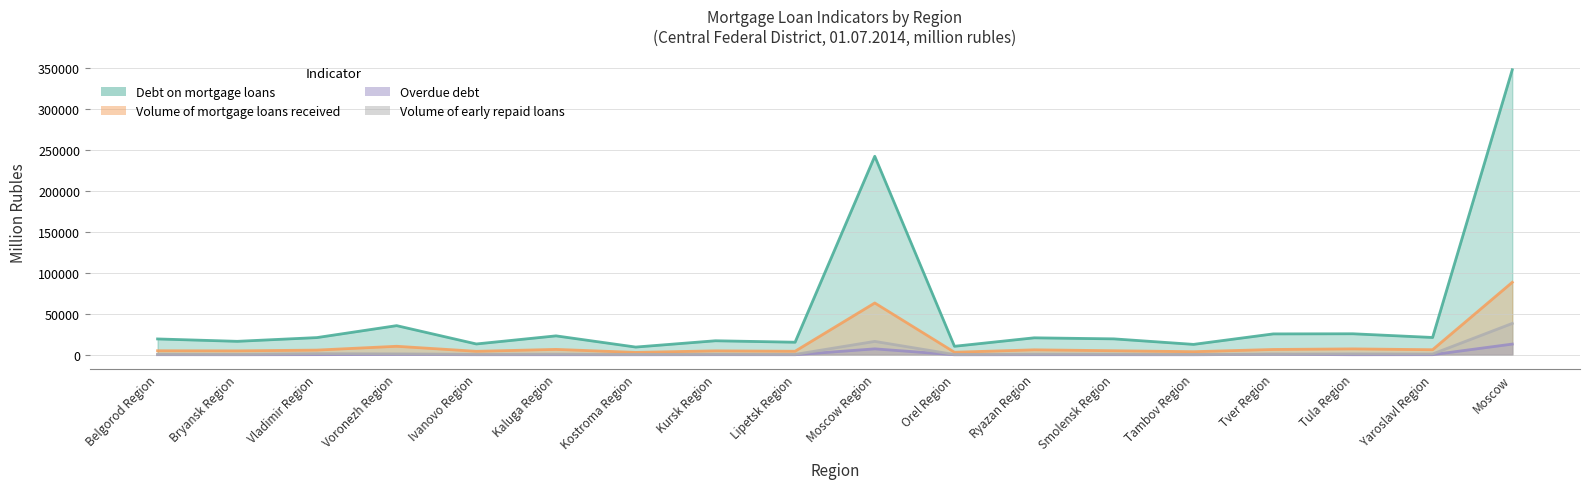

What position from the right is Kaluga Region?

13